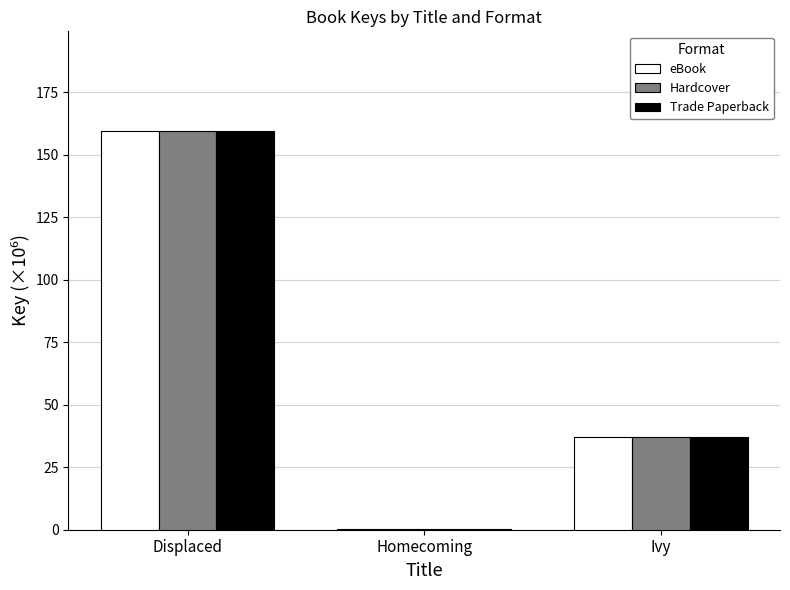

The Trade Paperback series shows 37.2 at Ivy. True or false?

True